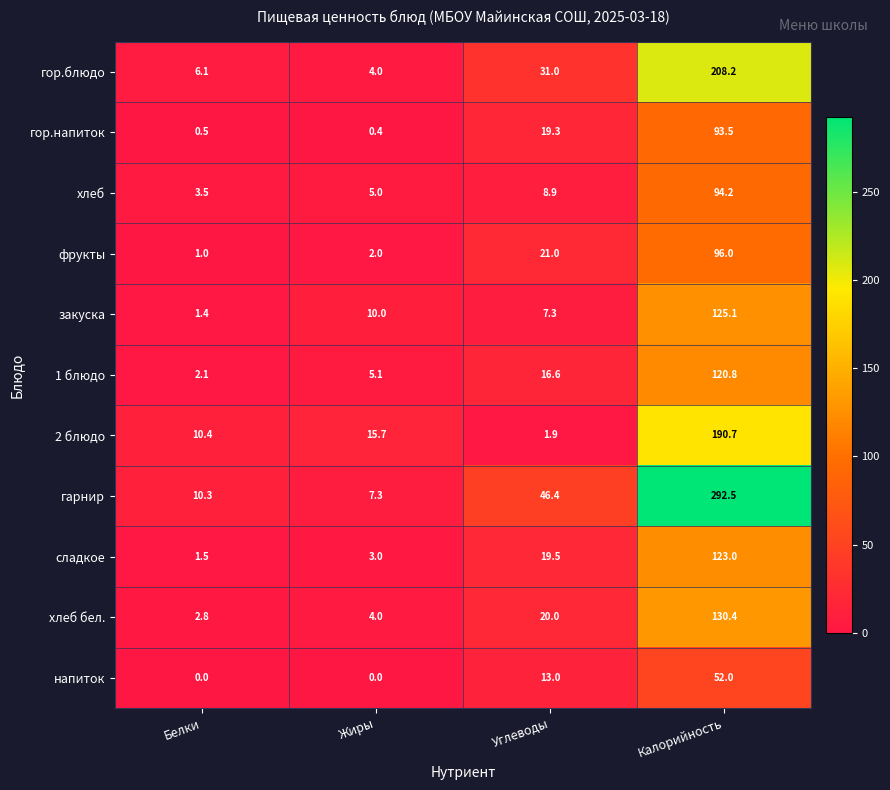

Which series has the widest spread of values?

гарнир